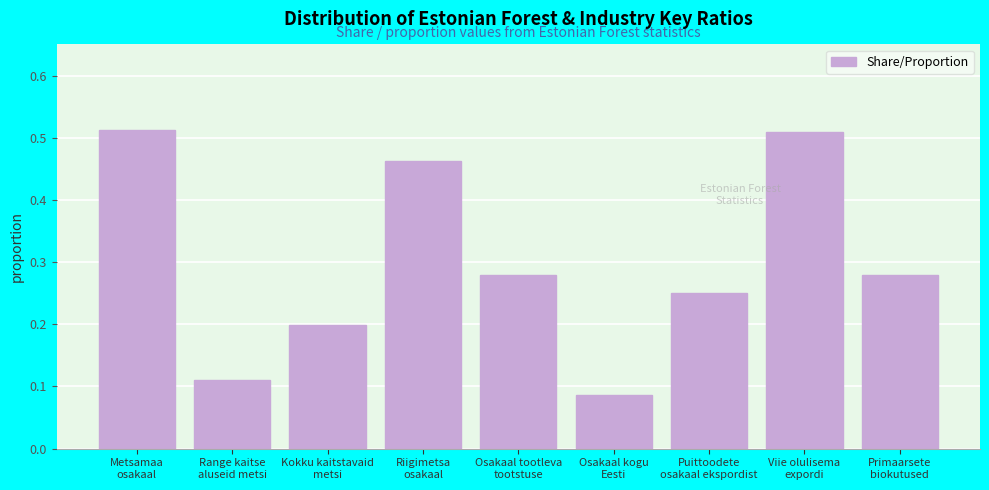

What is the difference between the maximum and second lowest values?

0.4